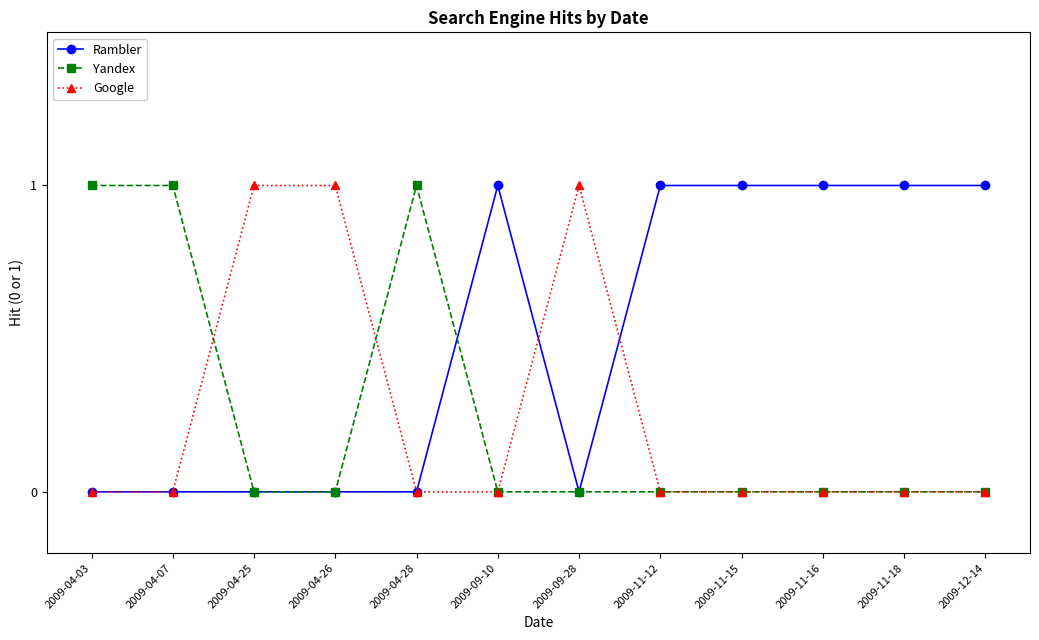

What value does the Google series have at 2009-04-25?

1